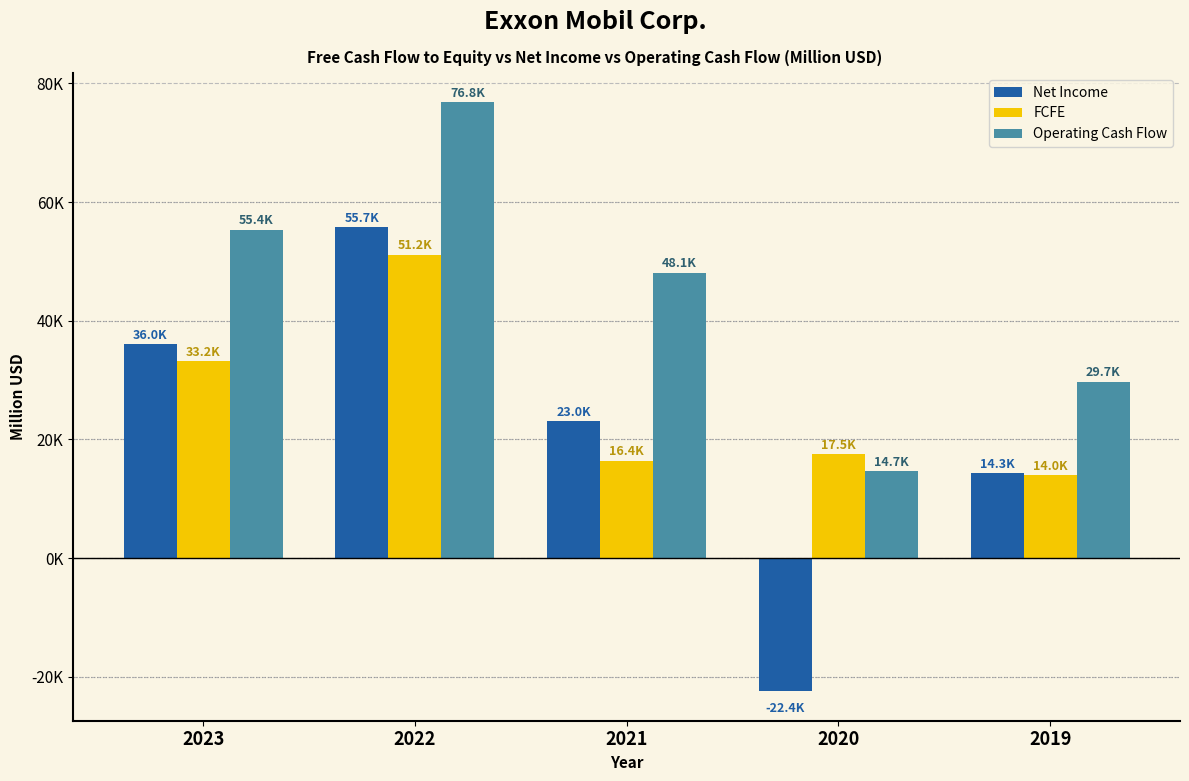

Are the bars horizontal?

No